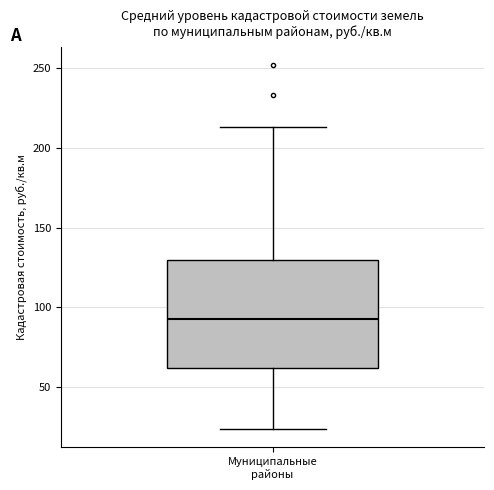

Read this box plot against the y-axis: the position of the median line, the range covered by the box, and the ends of both whiskers. The values are not printed on the chart, so give them approximately, as read against the axis.

median 95, box 60 to 130, whiskers 25 to 215